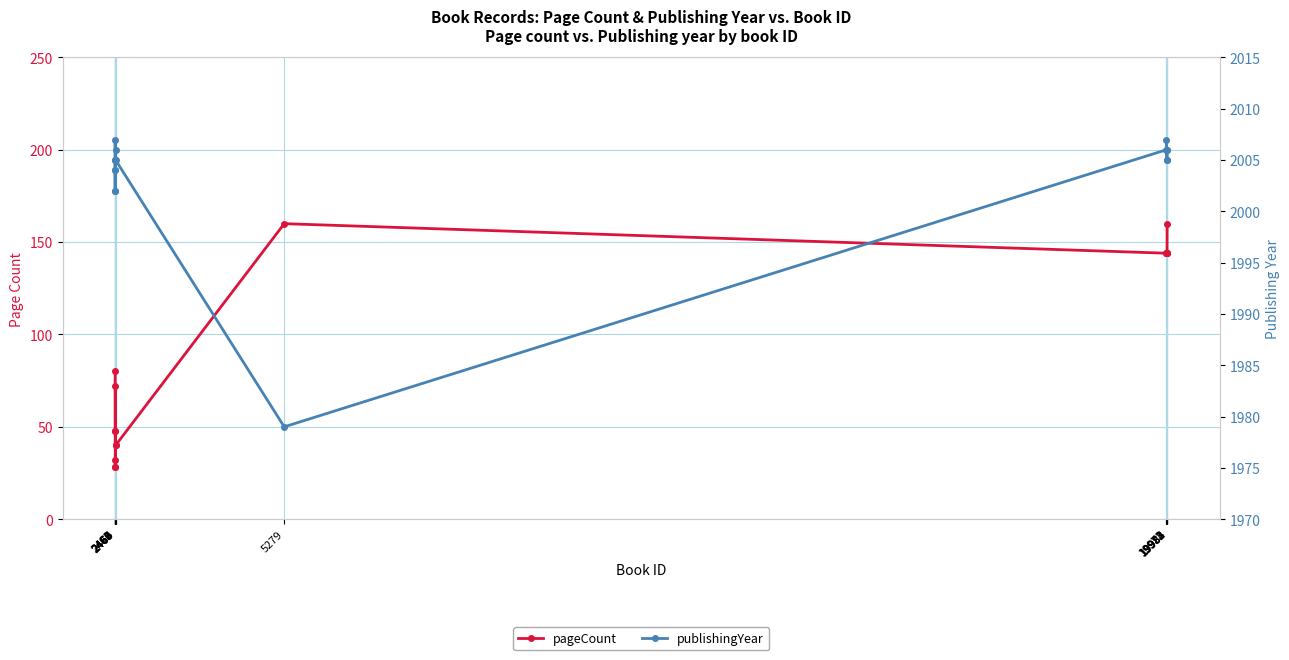

Reading left to right, transcribe all the data shown in this chart.

pageCount: 160	144	144	144	144	144	160	40	40	32	28	72	28	48	48	80
publishingYear: 2006	2006	2005	2005	2007	2006	1979	2005	2006	2004	2005	2004	2005	2002	2007	2002